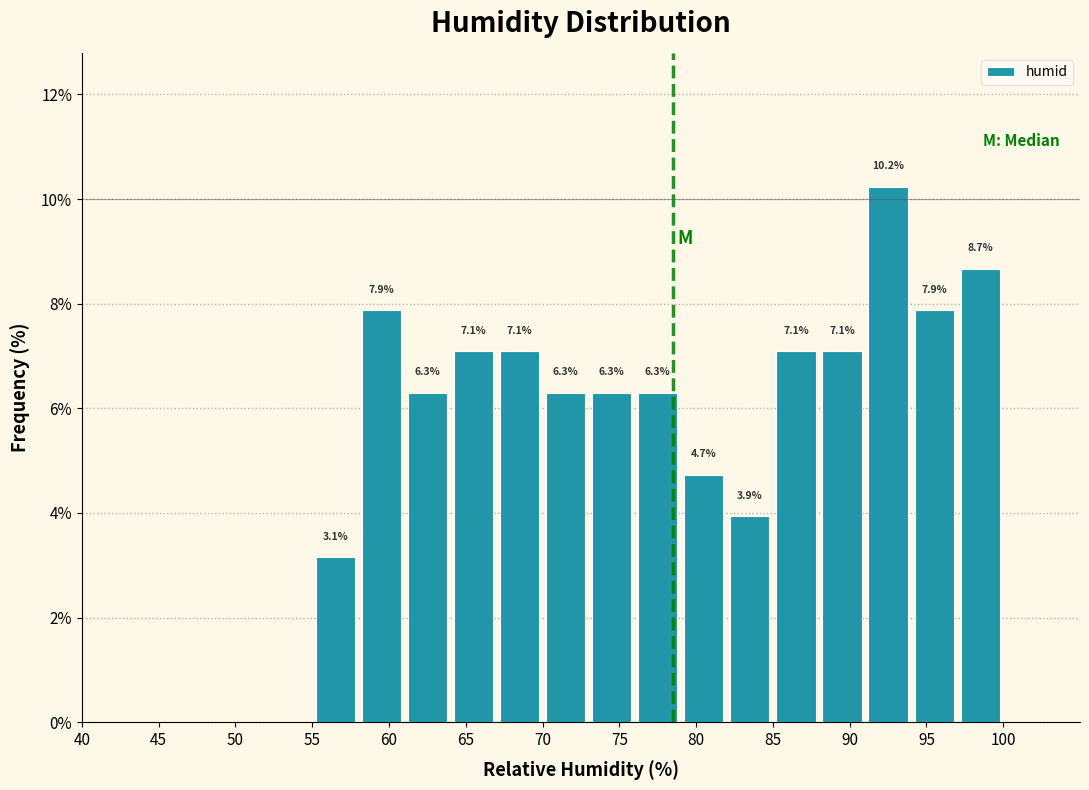

Over which range of the x-axis is the bar tallest?

91 to 94